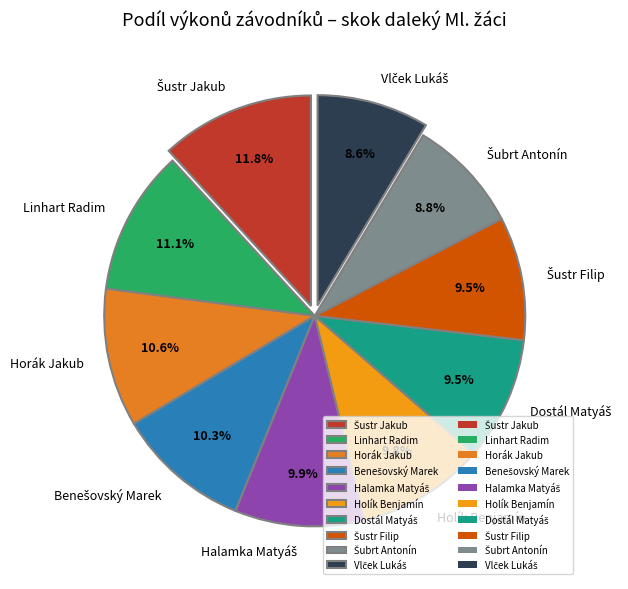

Is there any slice that represents more than half of the pie?

No